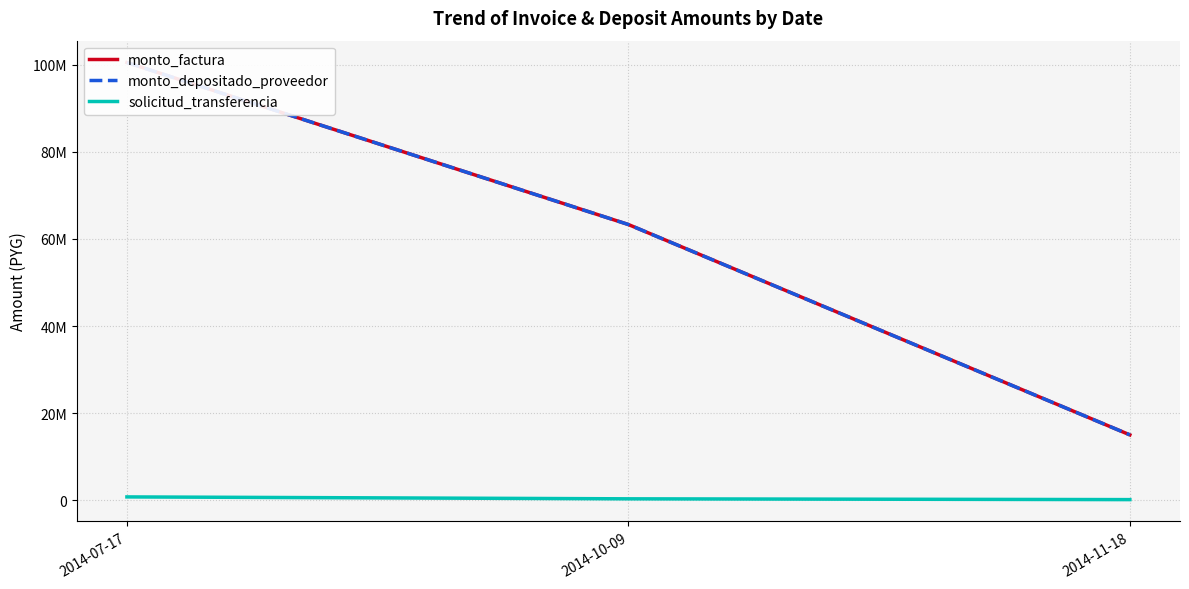

Reading left to right, list all the values displayed in this chart.

monto_factura: 2014-07-17=100546000	2014-10-09=63322000	2014-11-18=14991000
monto_depositado_proveedor: 2014-07-17=100546000	2014-10-09=63322000	2014-11-18=14991000
solicitud_transferencia: 2014-07-17=733441	2014-10-09=294480	2014-11-18=113771